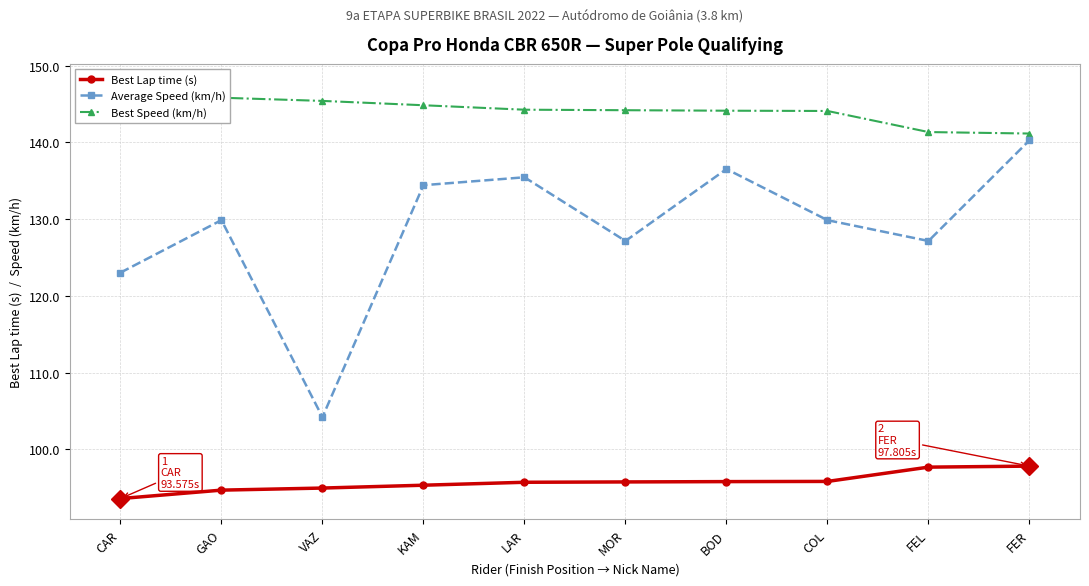

True or false: Average Speed (km/h) and Best Lap time (s) cross at least once.

False